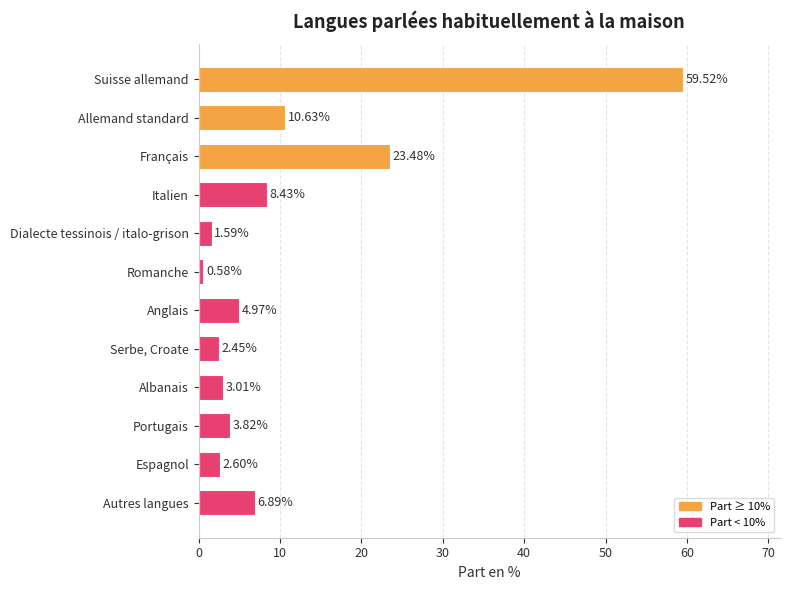

Rank the categories by value from highest to lowest.

Suisse allemand, Français, Allemand standard, Italien, Autres langues, Anglais, Portugais, Albanais, Espagnol, Serbe, Croate, Dialecte tessinois / italo-grison, Romanche